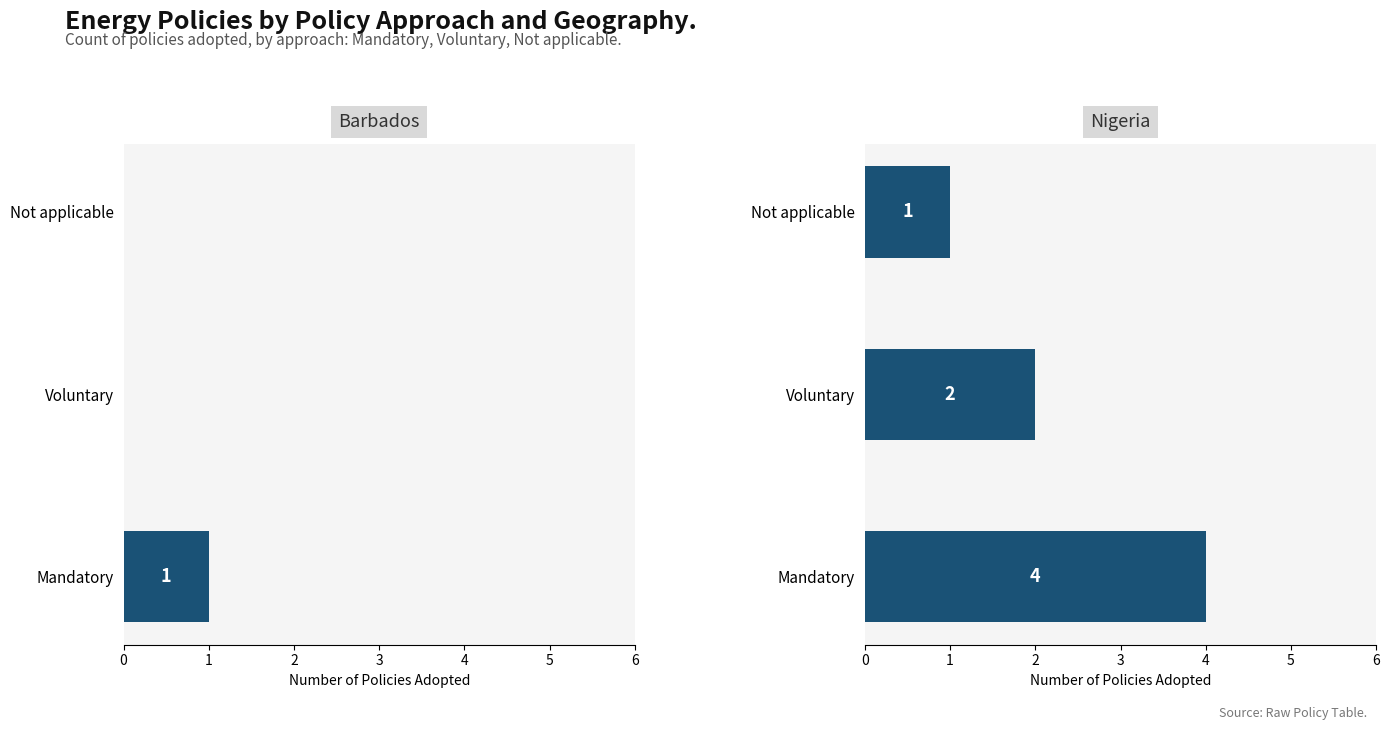

Is the value of Nigeria at Not applicable greater than the value of Barbados at Mandatory?

No